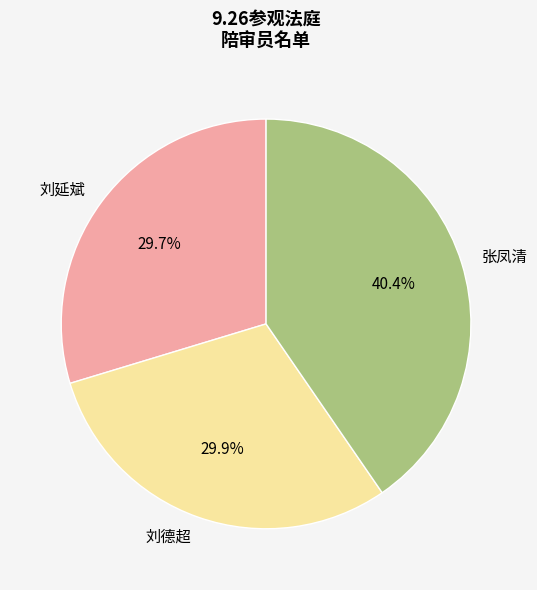

To the nearest percent, what portion does 刘延斌 represent?

30%